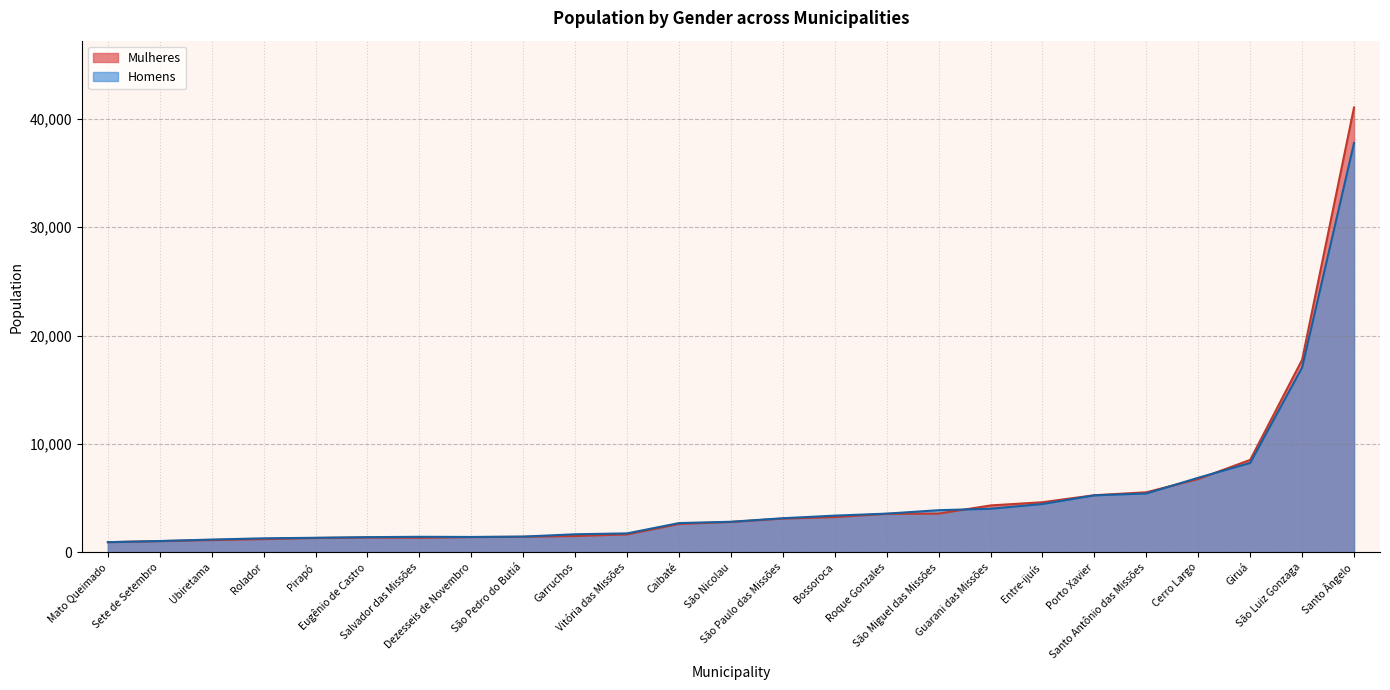

What are all the series names shown in the legend?

Mulheres, Homens